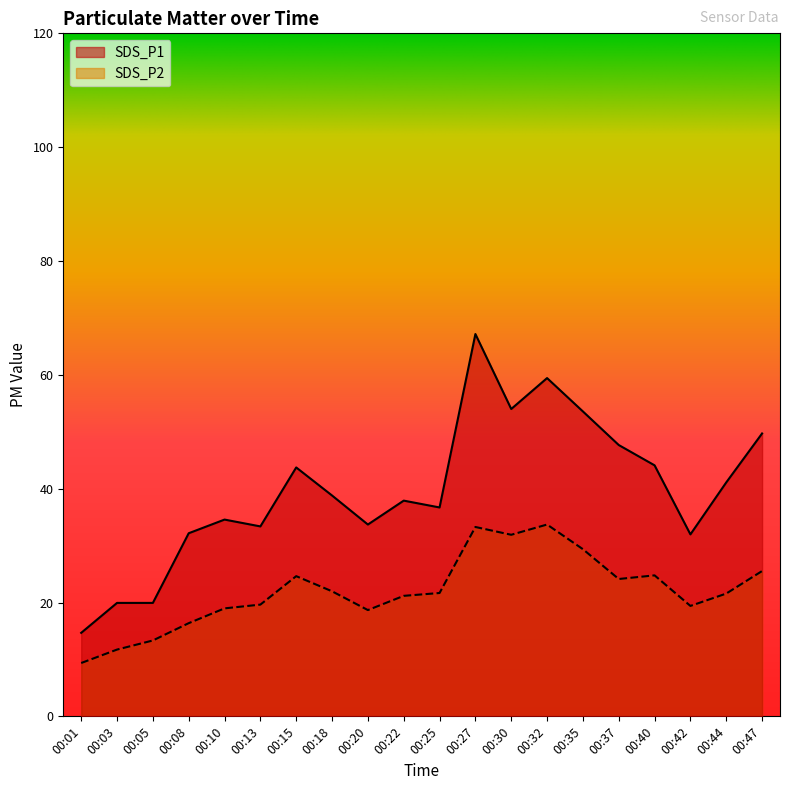

Is it true that SDS_P1 equals 32.2 at 00:08?

True